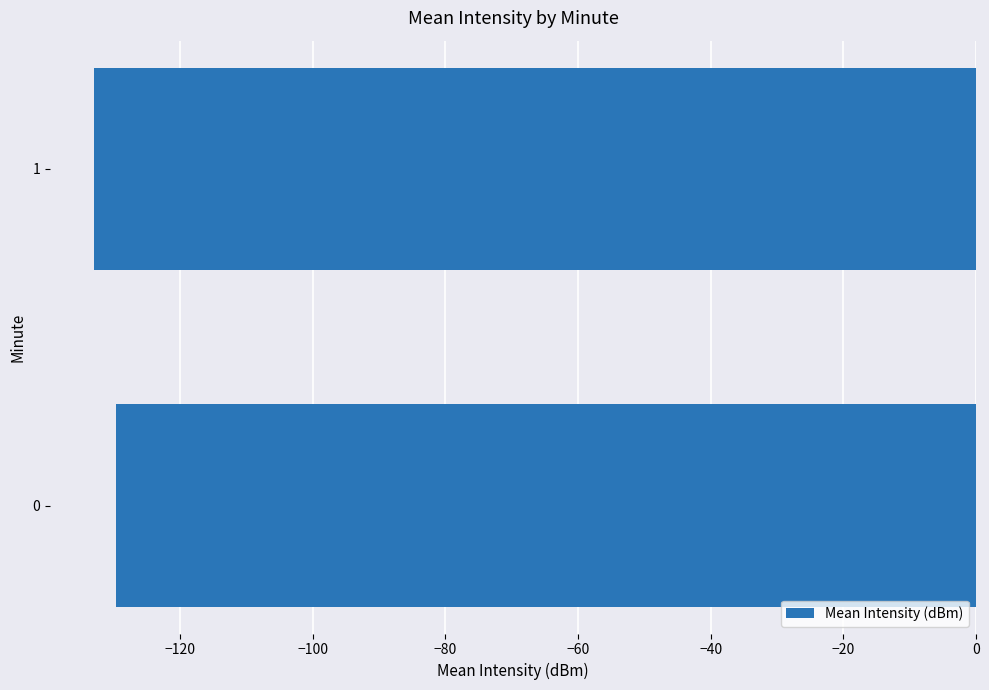

Is it true that the value at 0 is -231.7?

False